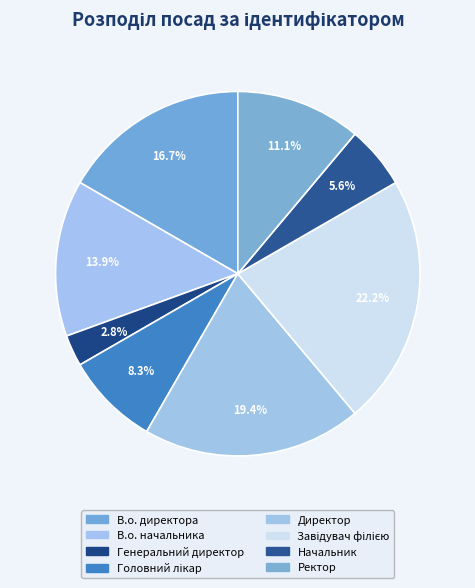

To the nearest percent, what is the average slice percentage?

12%